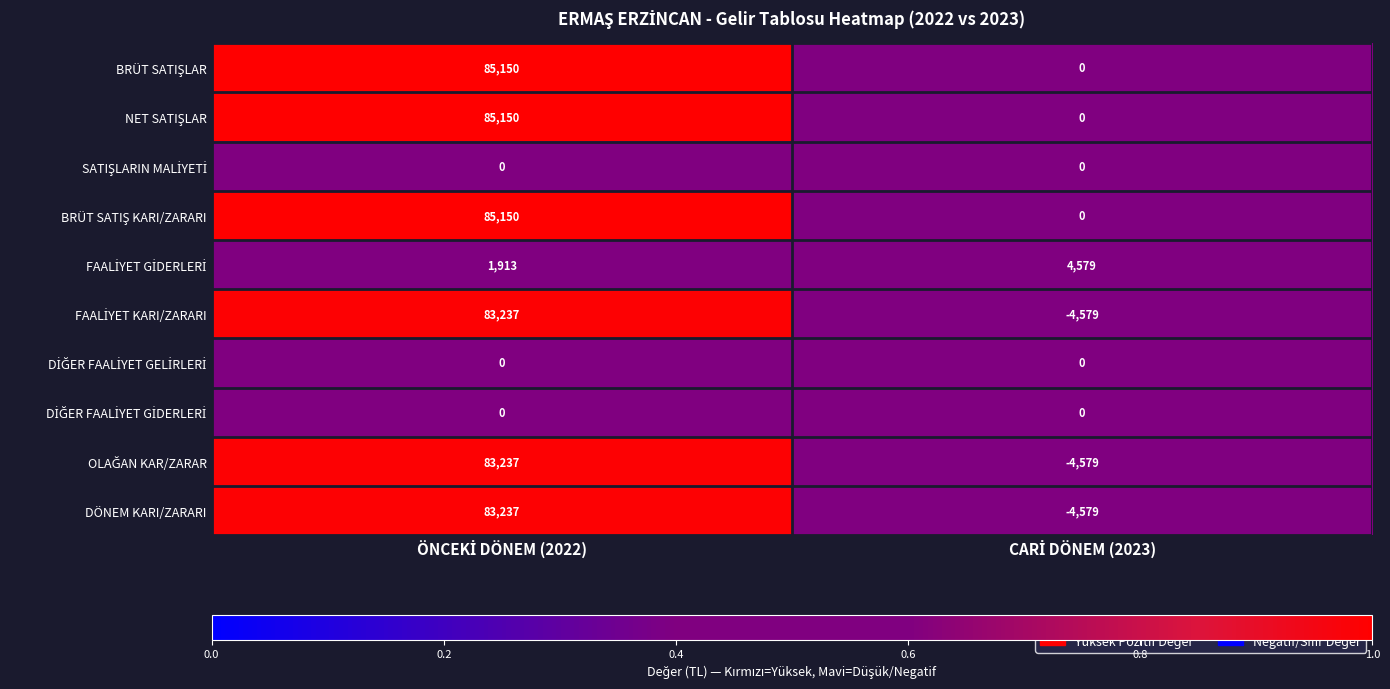

What is the smallest value displayed?

-4579